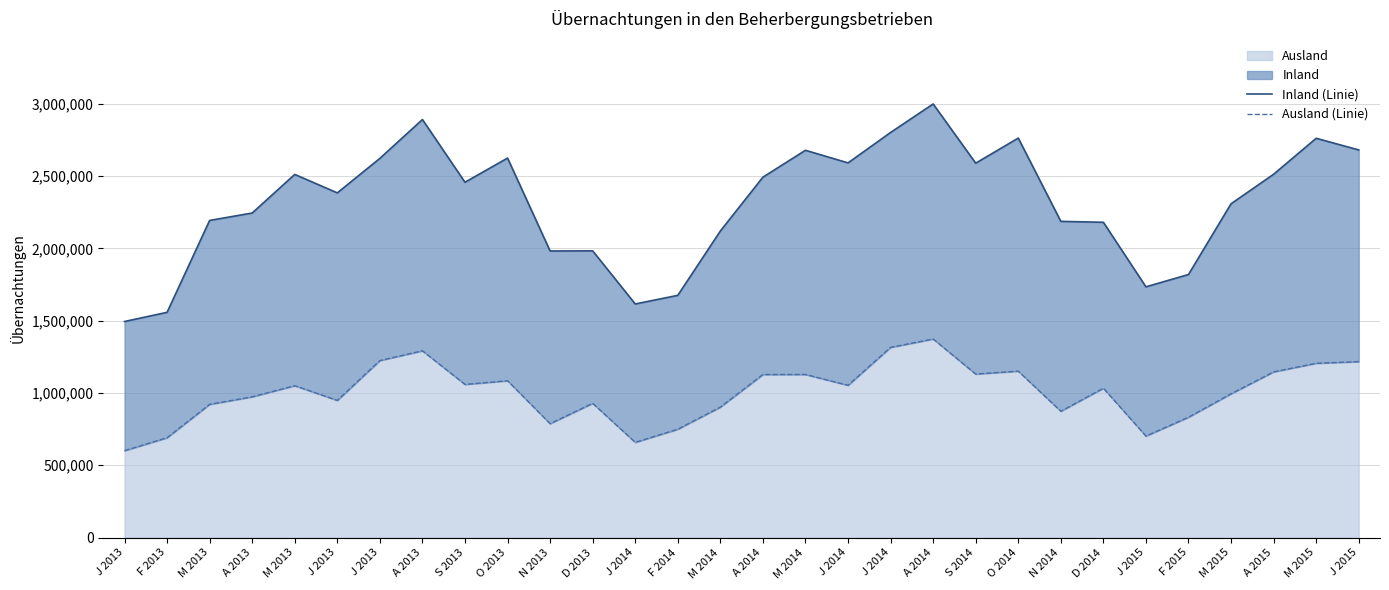

Does the chart display data point markers on the line(s)?

No